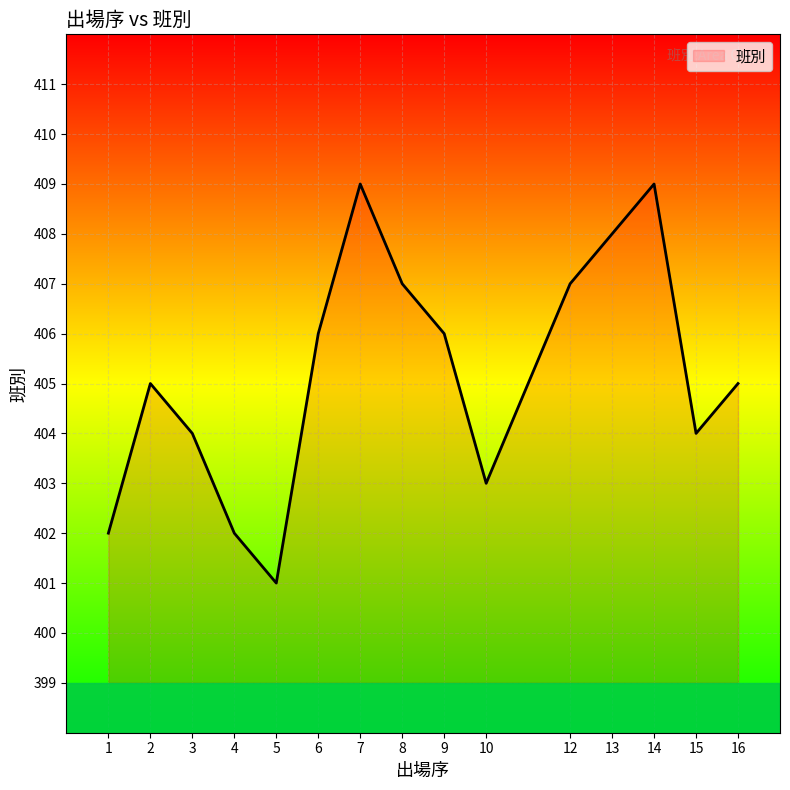

What is the ratio of the value at 13 to the value at 4?

1.0